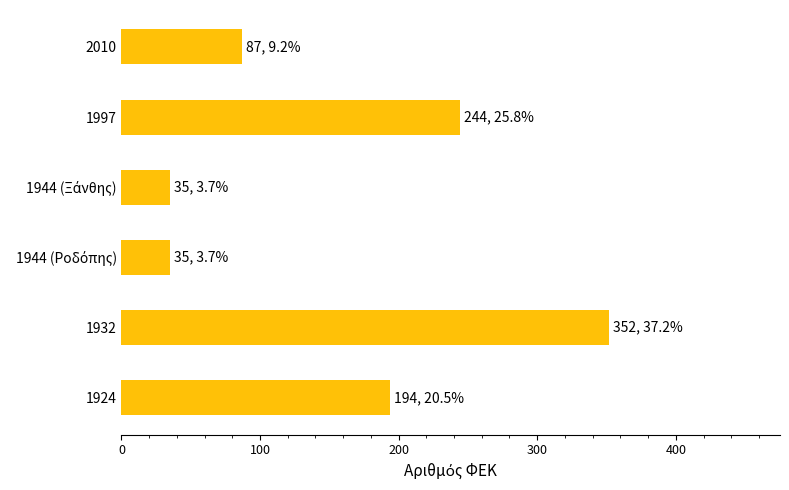

What is the difference between the maximum and minimum values?

317